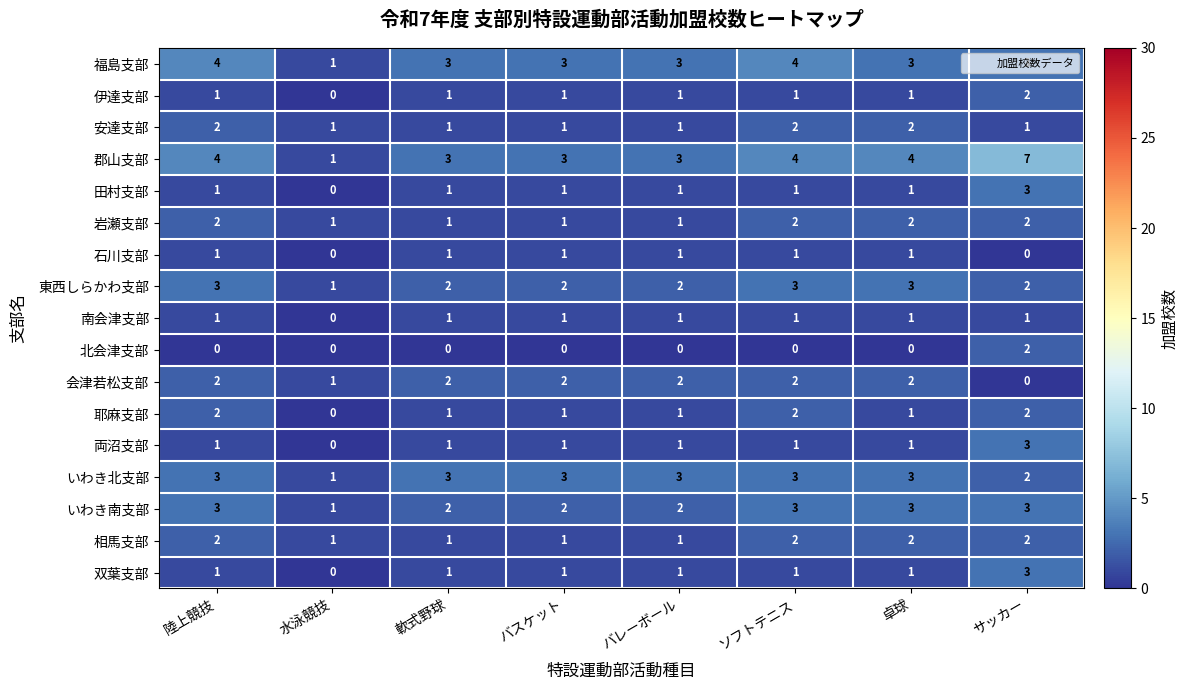

How many data points does each series have?

8